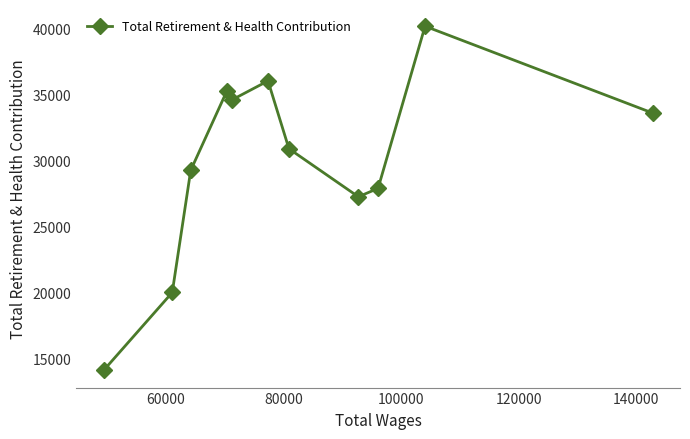

How many points are lower than both their immediate neighbors (excluding endpoints)?

2